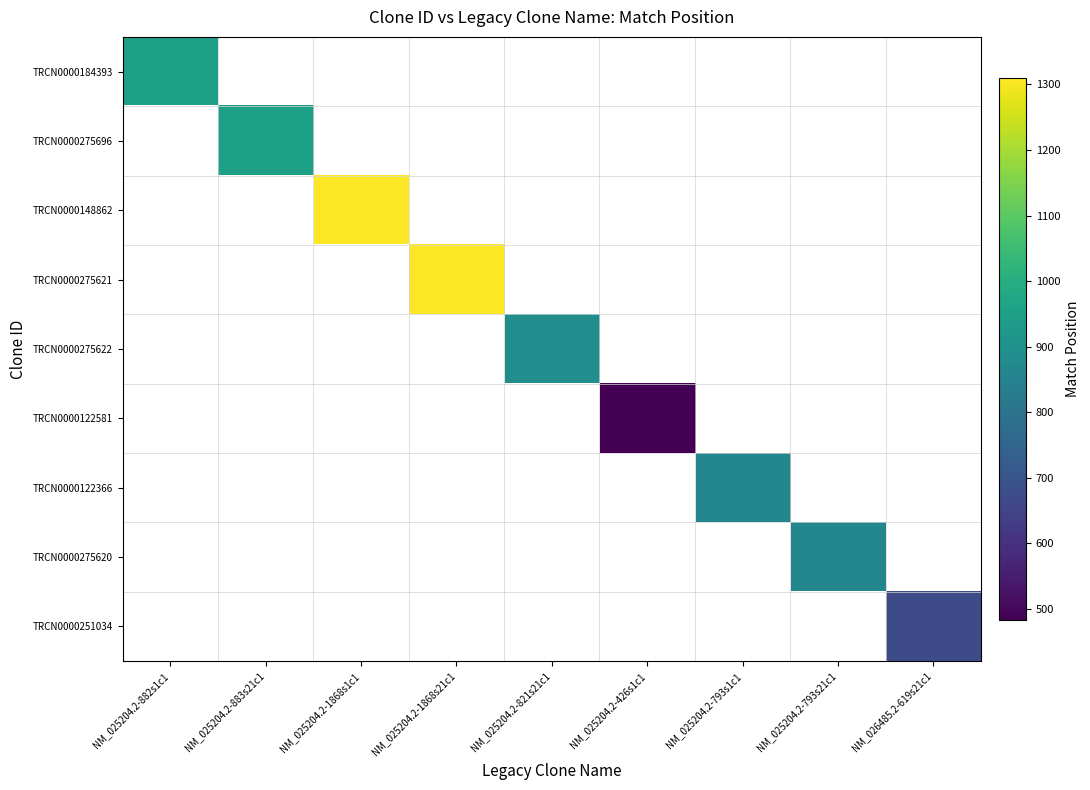

What is the minimum value shown in the chart?

483.0